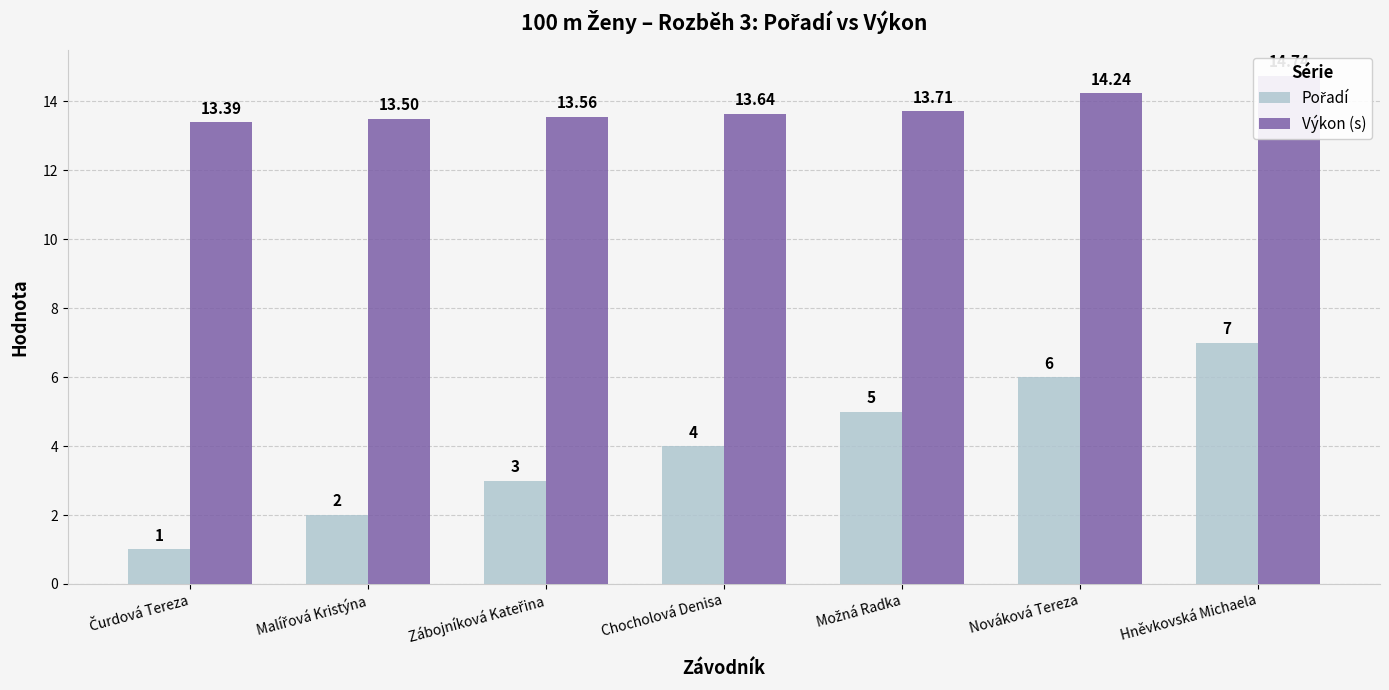

What is the value of the Výkon (s) bar at the 4th from the left?

13.6